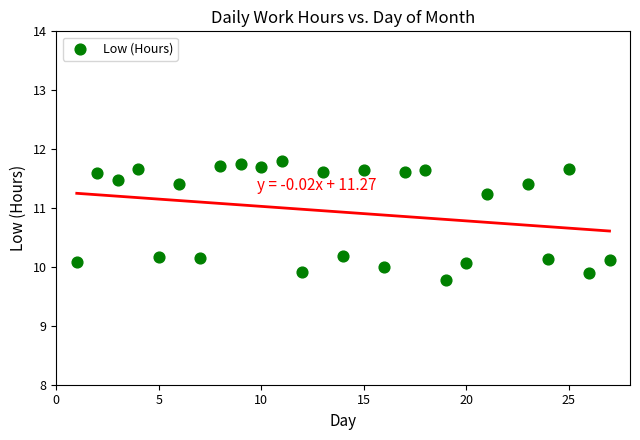

What is the range of X values (max minus min)?

26.0